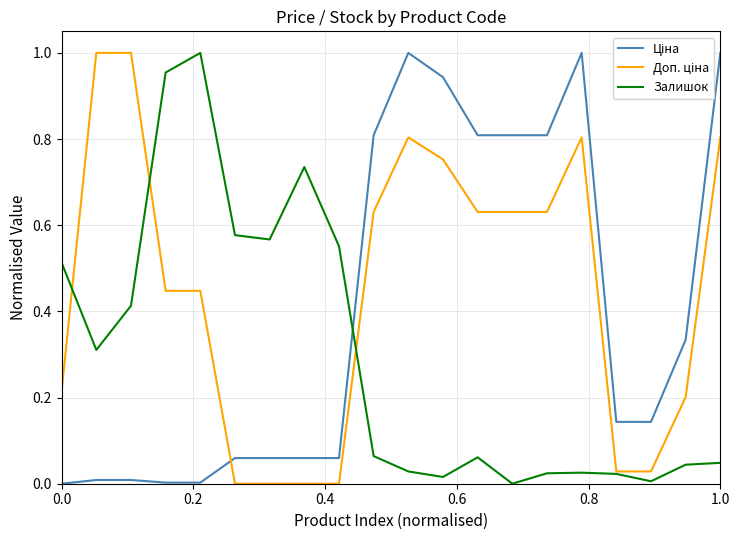

Is this an area chart (filled region under the line)?

No